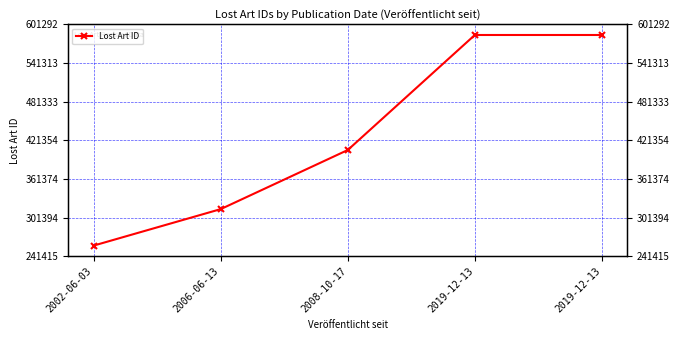

Does the chart display data point markers on the line(s)?

Yes